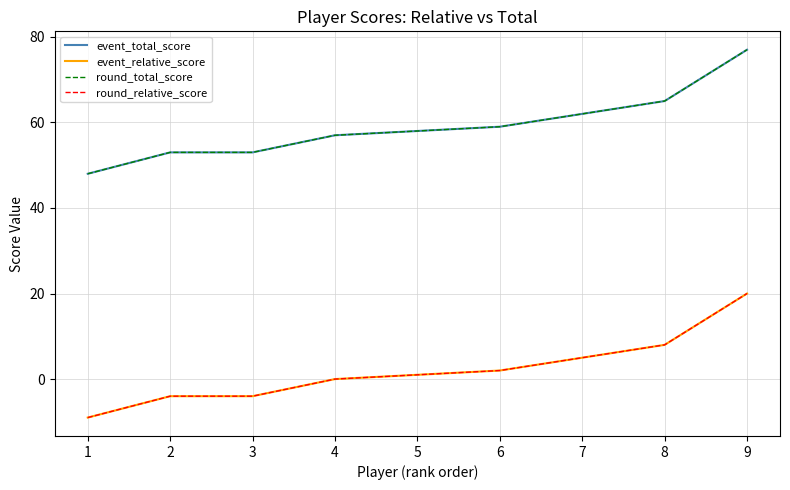

Reading left to right, what are all the values shown in this chart?

event_total_score: 48	53	53	57	58	59	62	65	77
event_relative_score: -9	-4	-4	0	1	2	5	8	20
round_total_score: 48	53	53	57	58	59	62	65	77
round_relative_score: -9	-4	-4	0	1	2	5	8	20